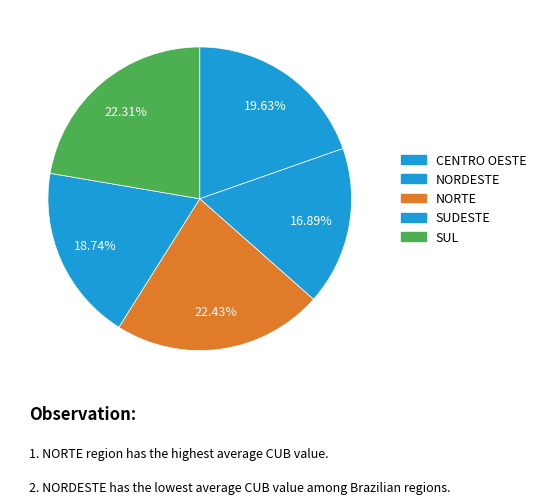

To the nearest percent, what is the average slice percentage?

20%